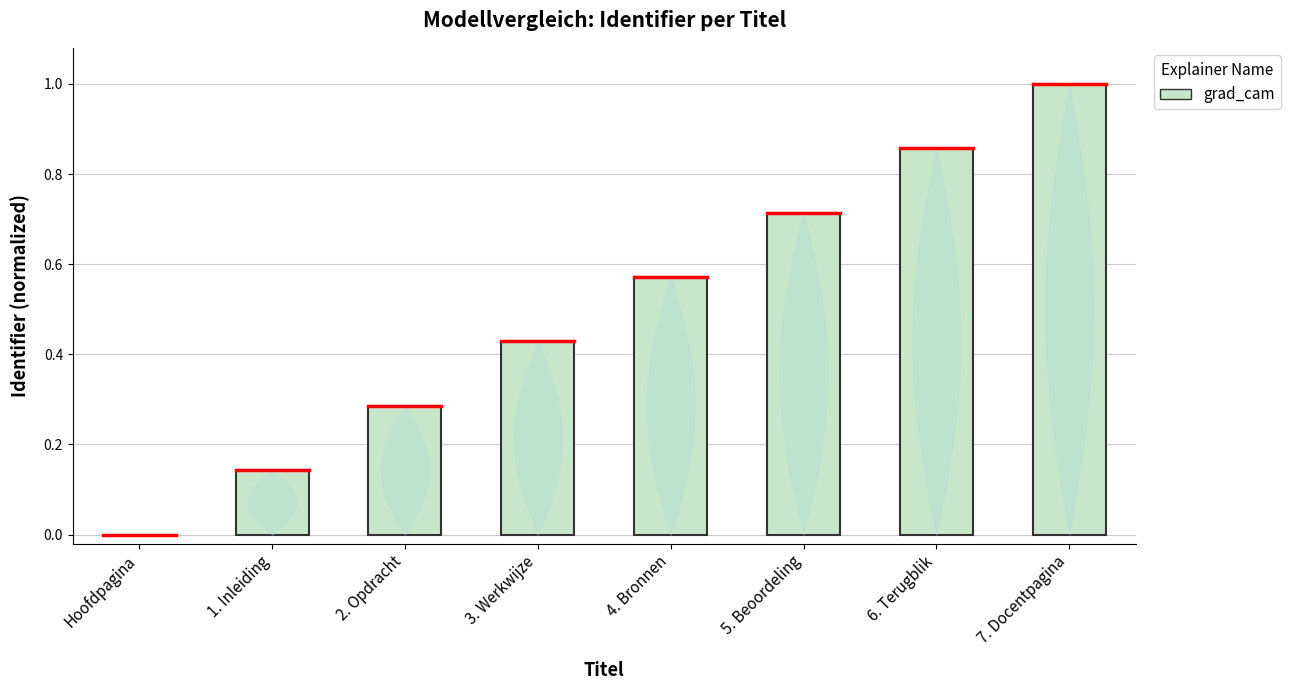

At which category does the chart reach its peak across all series?

7. Docentpagina